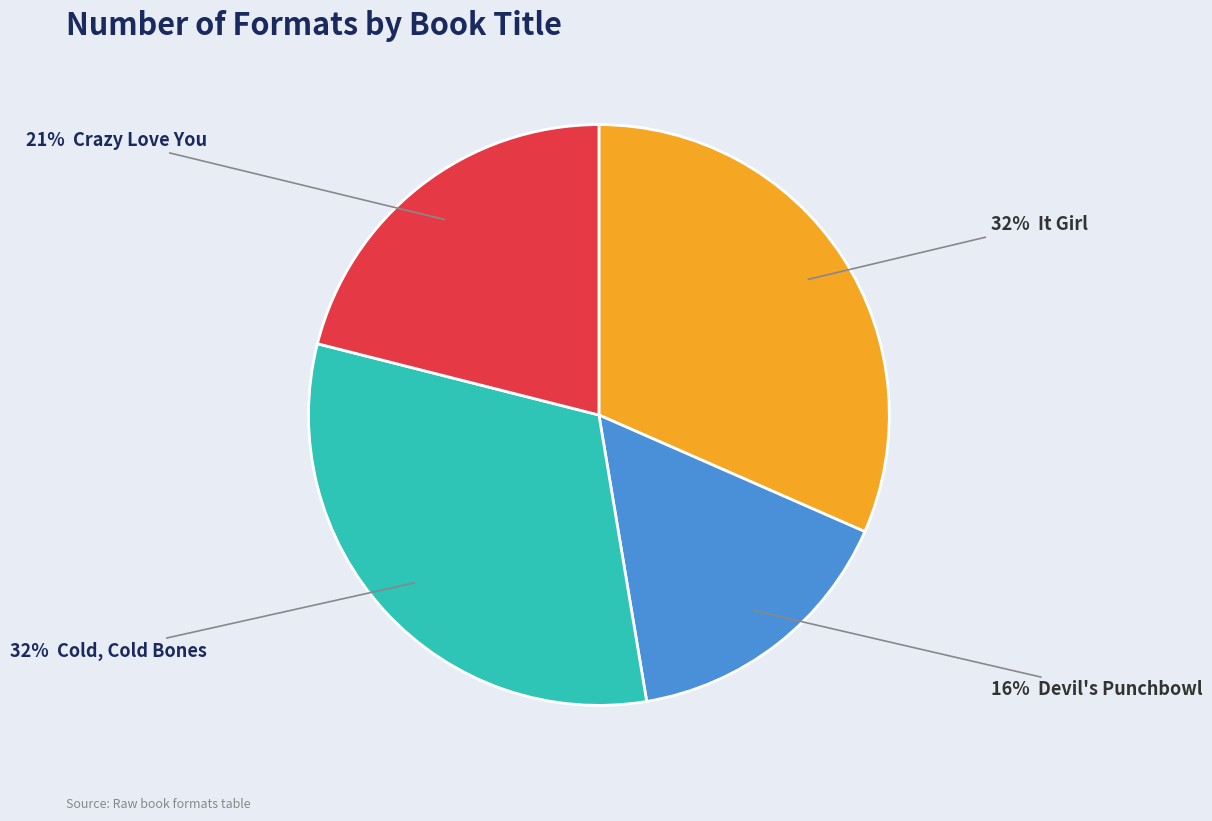

To the nearest percent, what is the difference between the largest and smallest slice percentages?

16%